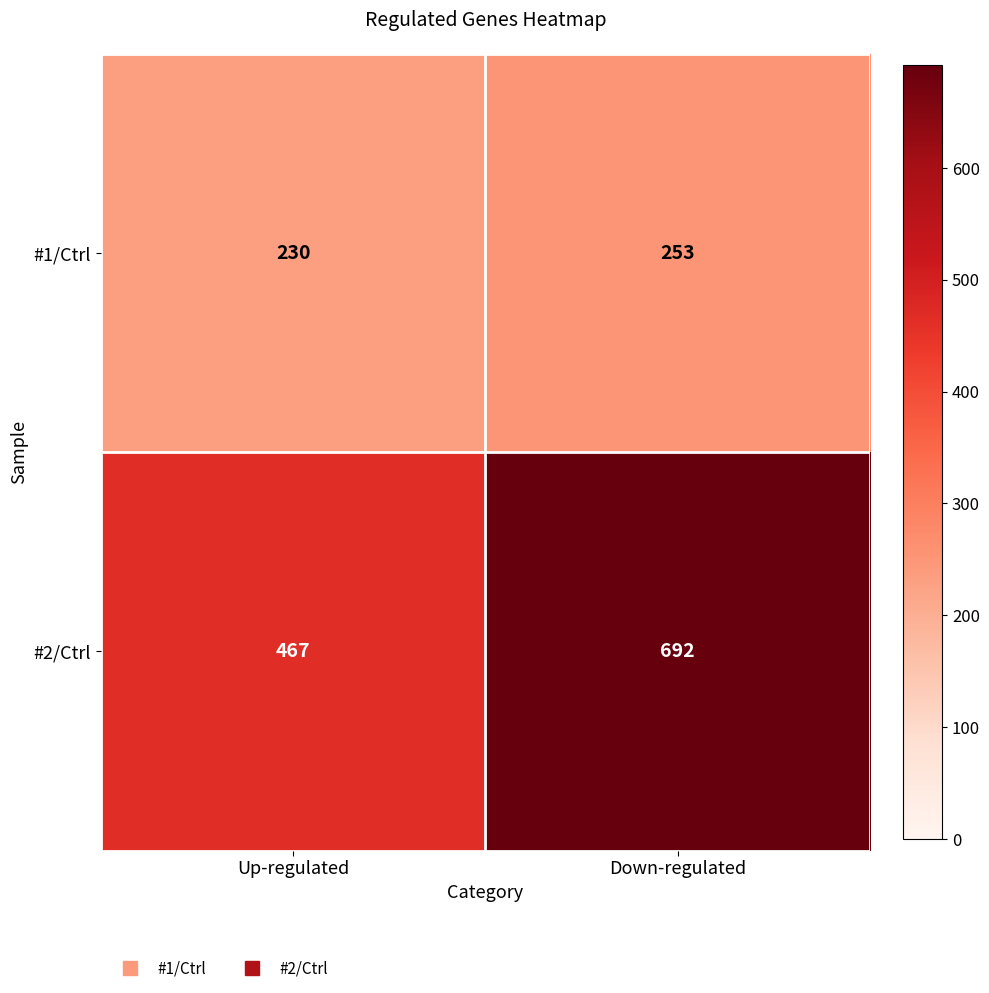

Reading right to left, extract all data points from this chart.

#1/Ctrl: 253	230
#2/Ctrl: 692	467